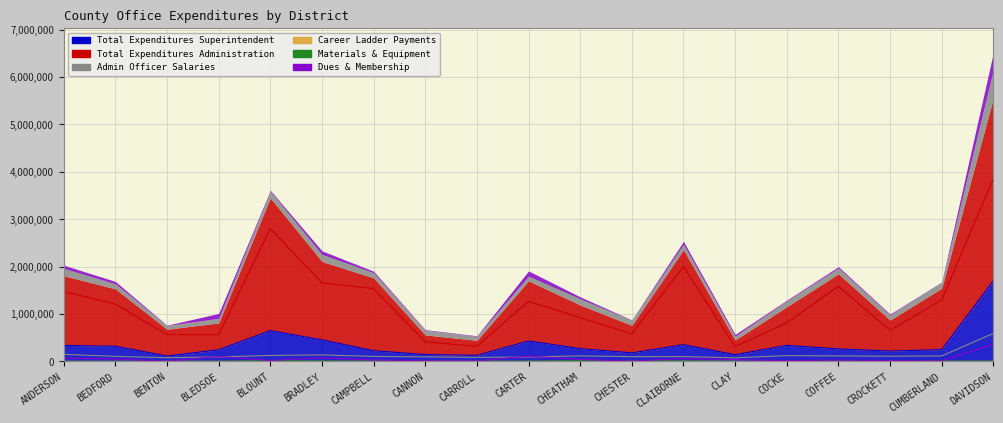

At which label is Total Expenditures Administration closest to 2083036?

CLAIBORNE